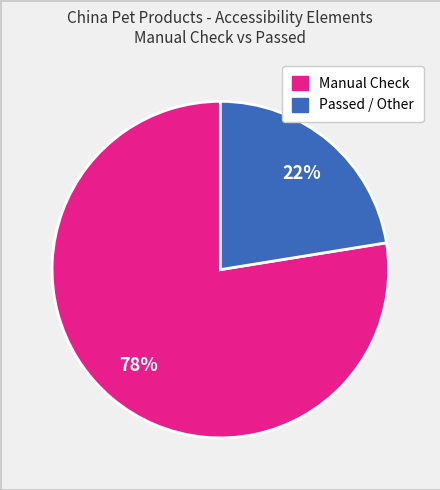

Does any single category account for the majority?

Yes